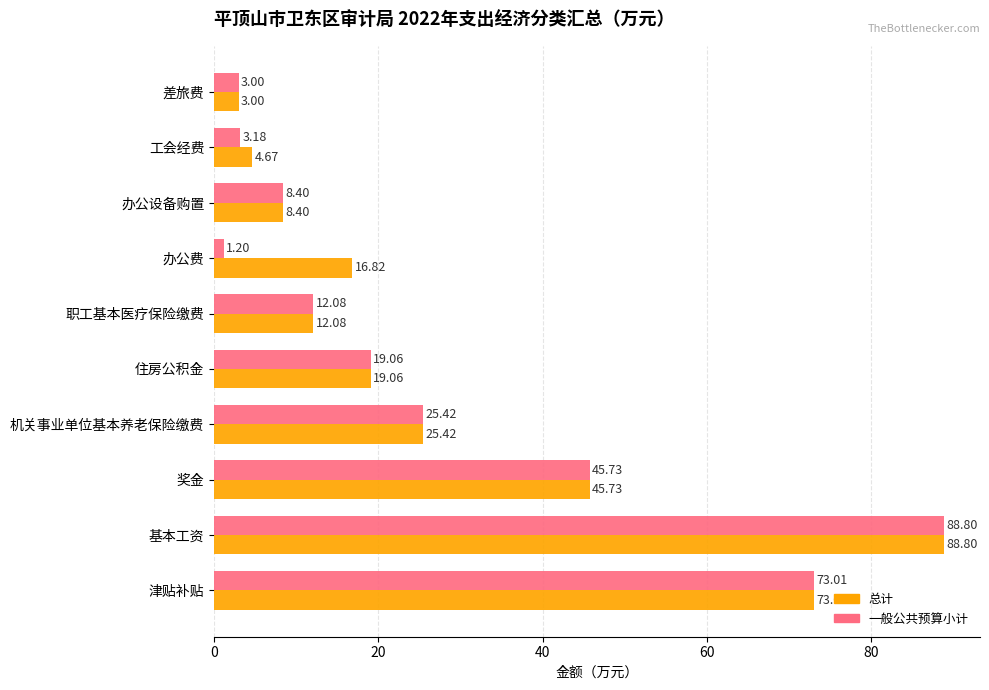

Which series changed the most between 住房公积金 and 工会经费?

一般公共预算小计